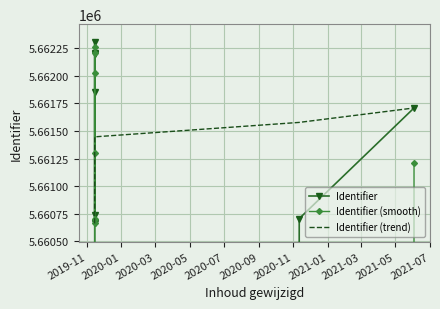

What is the maximum value for Identifier (smooth)?

5662257.0